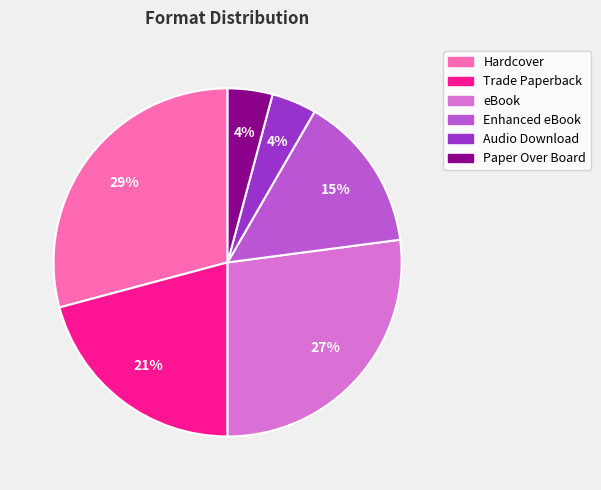

What percentage is the Enhanced eBook slice, to the nearest percent?

15%